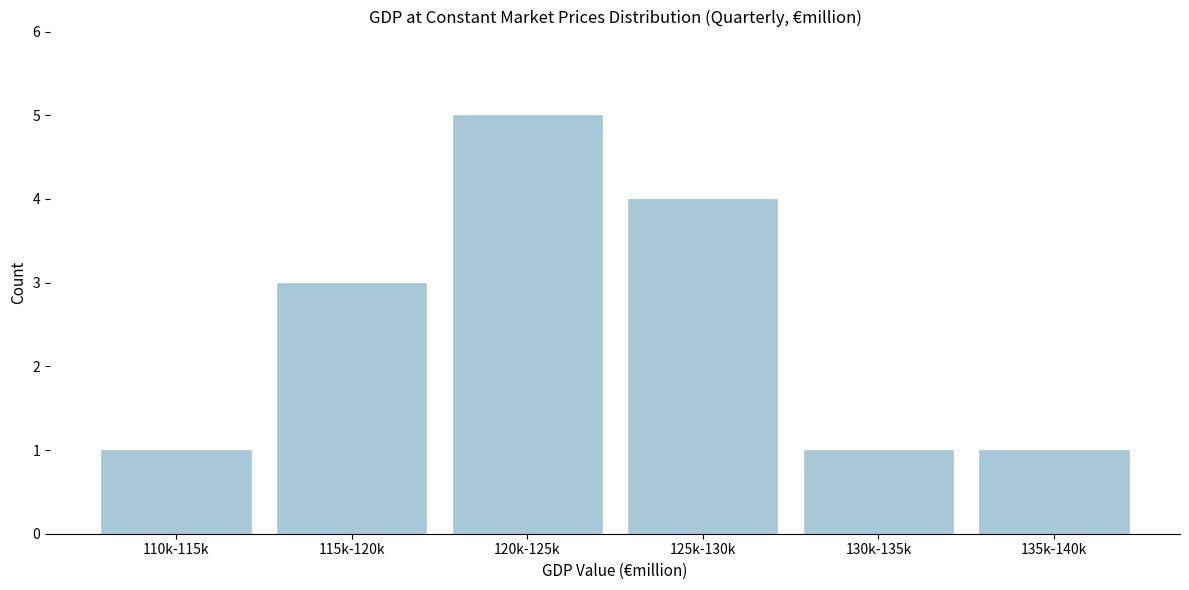

Reading left to right, transcribe all the data shown in this chart.

110k-115k=1	115k-120k=3	120k-125k=5	125k-130k=4	130k-135k=1	135k-140k=1